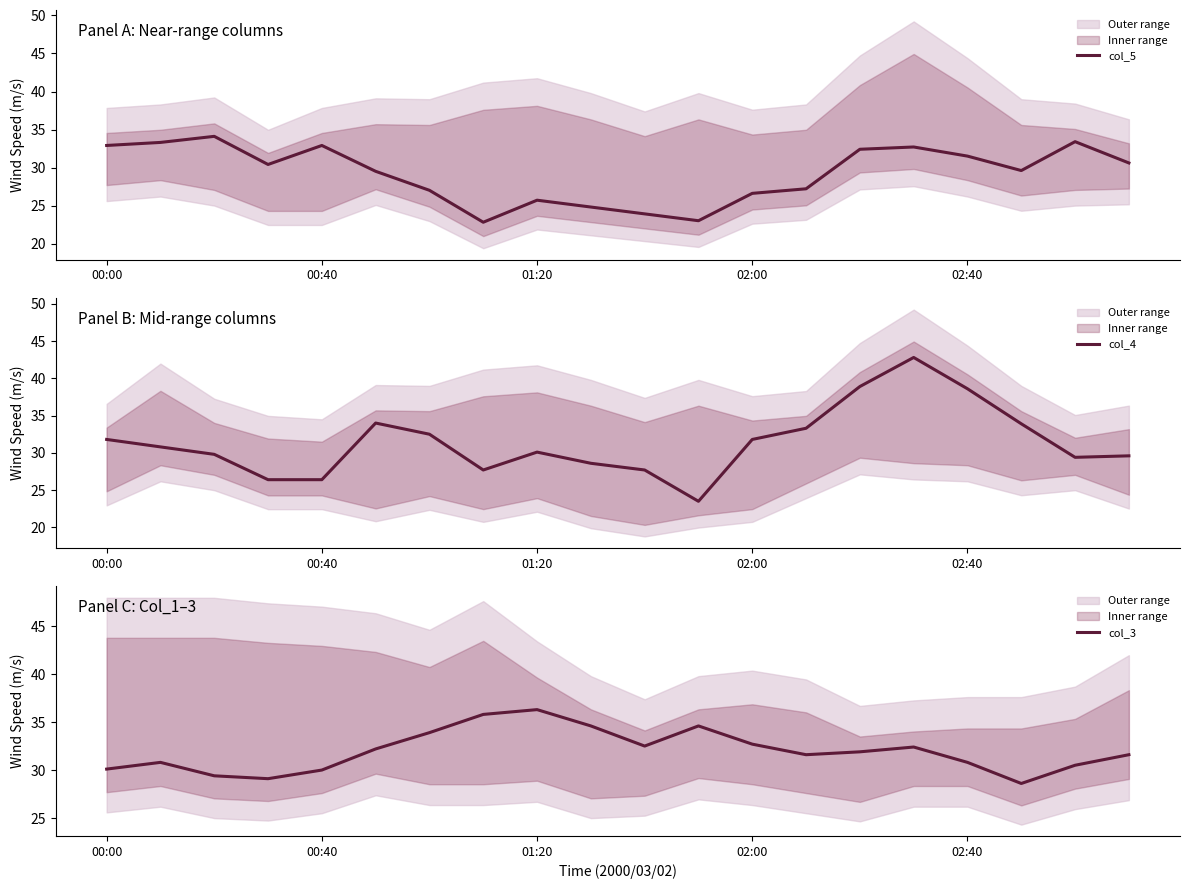

What is the minimum value for col_5?

22.8